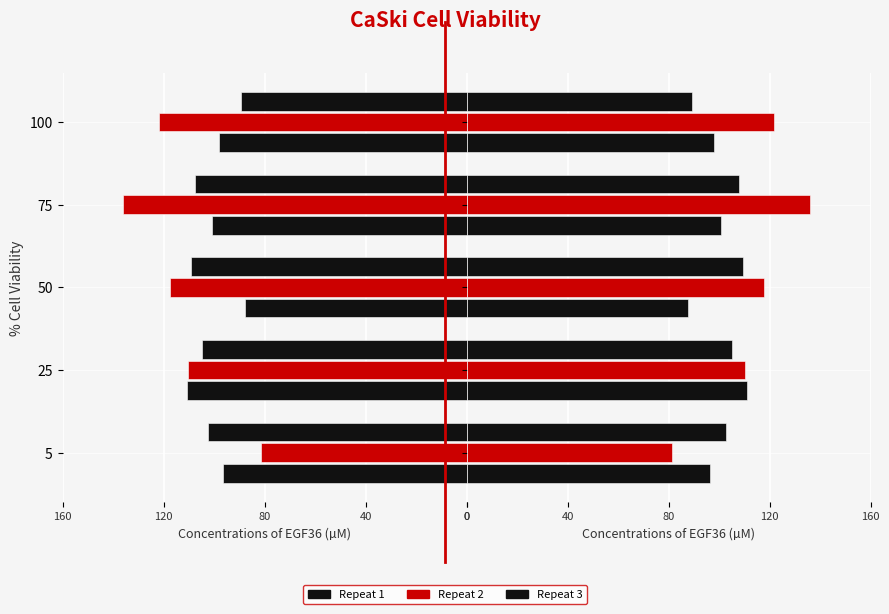

Between 120 and 80, which series saw the biggest shift?

Repeat 1